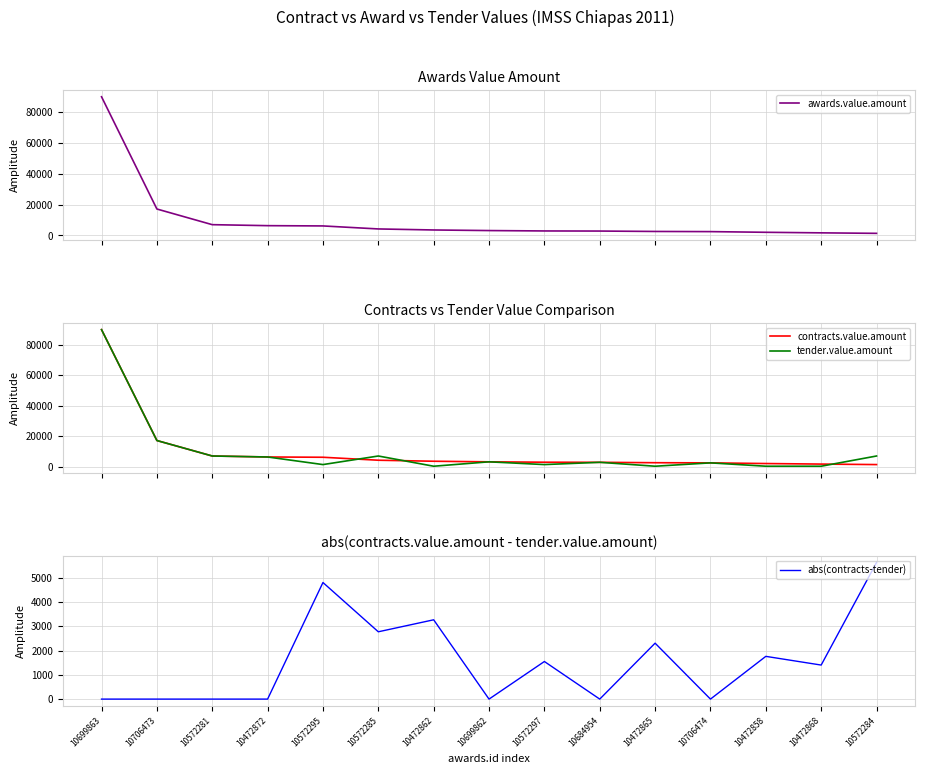

Does the chart display data point markers on the line(s)?

No